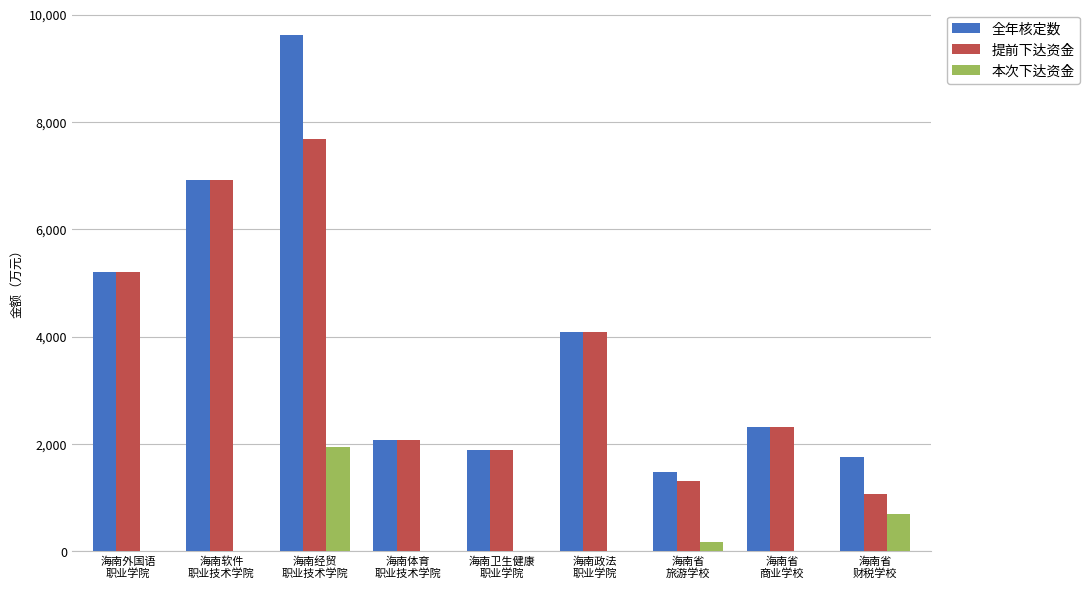

What is the highest value of the 提前下达资金 series?

7675.7